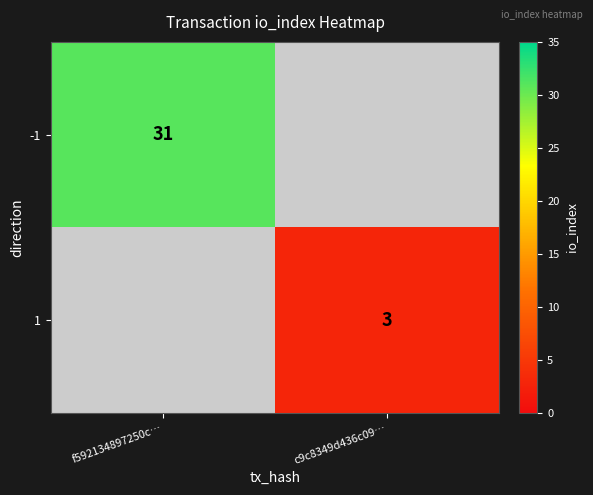

The value of 1 at c9c8349d436c09… is 2. True or false?

False